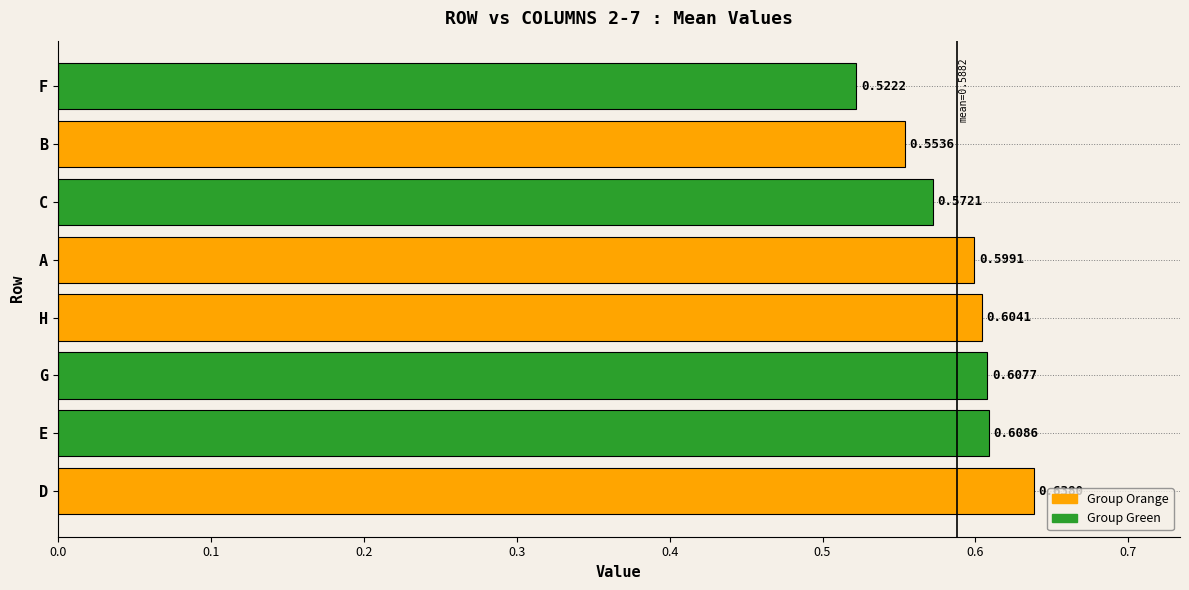

What is the sum of the values at F and D?

1.2